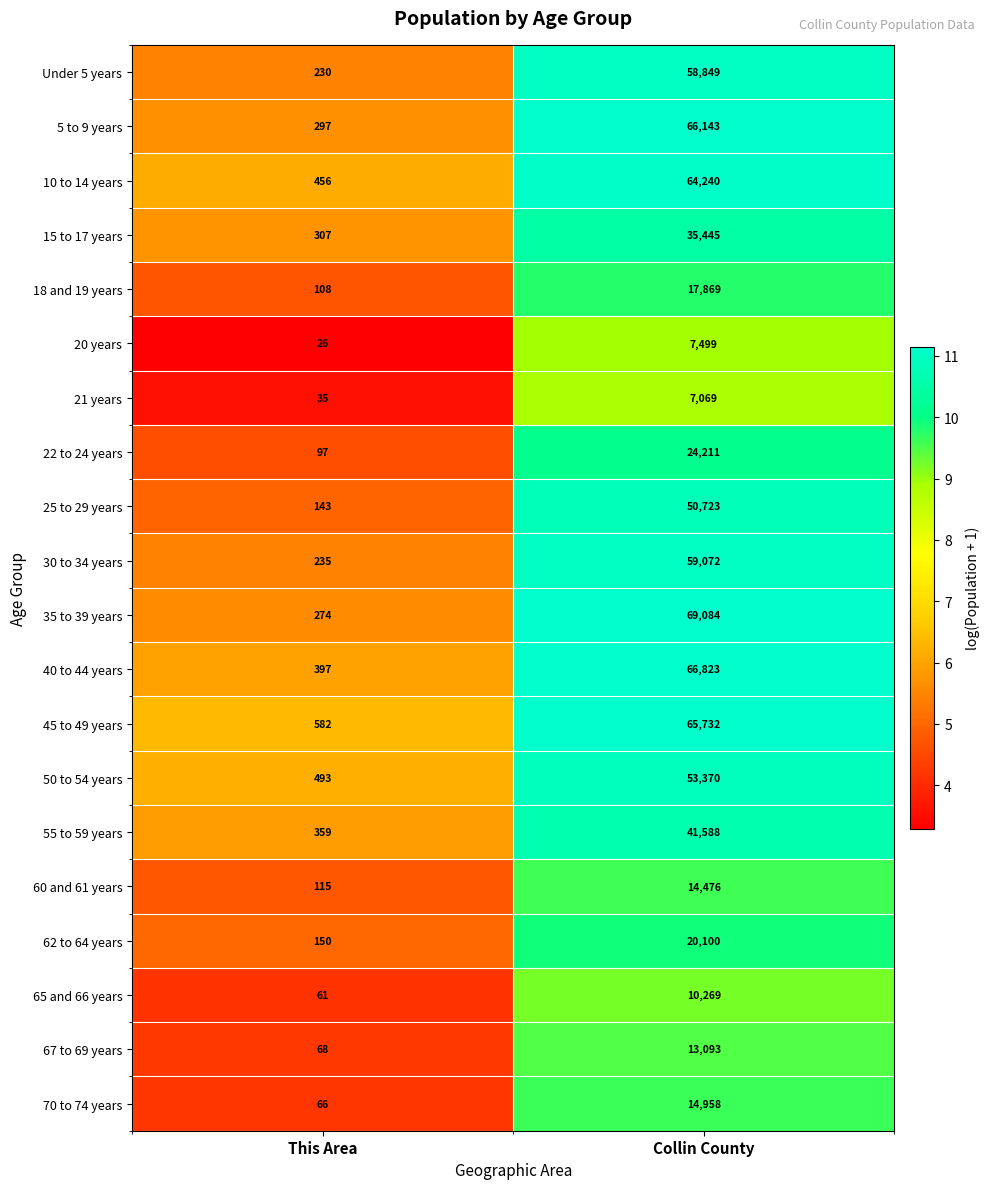

Where is Under 5 years nearest to the value 29539?

This Area